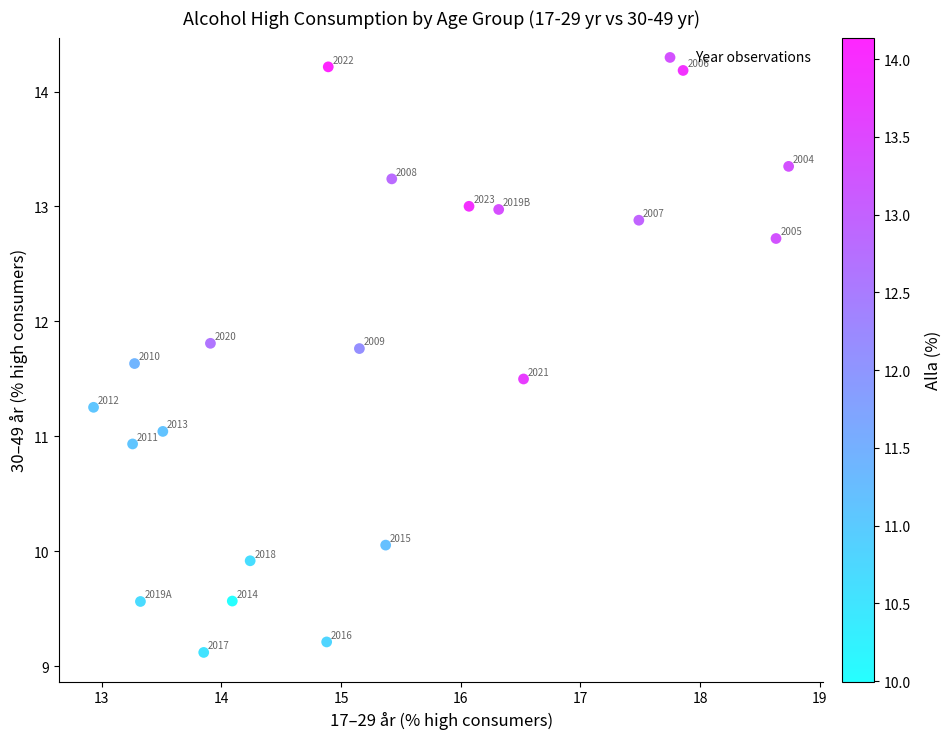

What Y value in the scatter plot is closest to 11?

11.0